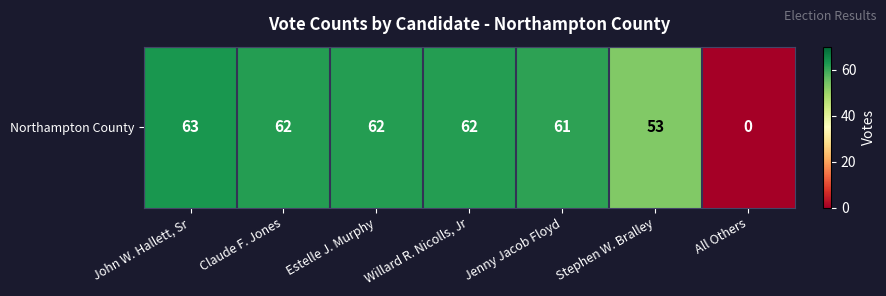

List the labels in order of value, smallest first.

All Others, Stephen W. Bralley, Jenny Jacob Floyd, Claude F. Jones, Estelle J. Murphy, Willard R. Nicolls, Jr, John W. Hallett, Sr